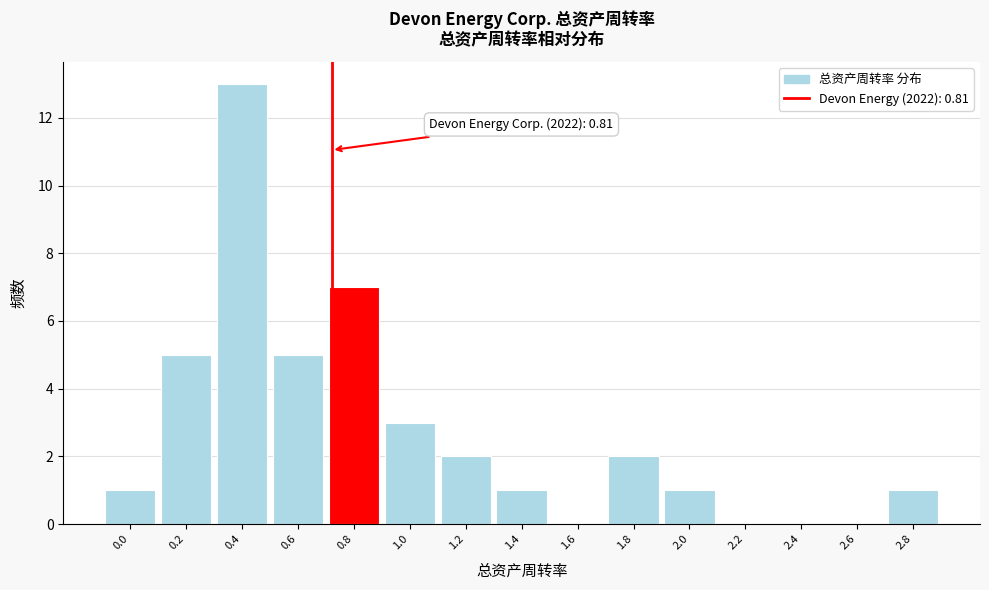

Reading left to right, transcribe all the data shown in this chart.

0.0=1	0.2=5	0.4=13	0.6=5	0.8=7	1.0=3	1.2=2	1.4=1	1.6=0	1.8=2	2.0=1	2.2=0	2.4=0	2.6=0	2.8=1